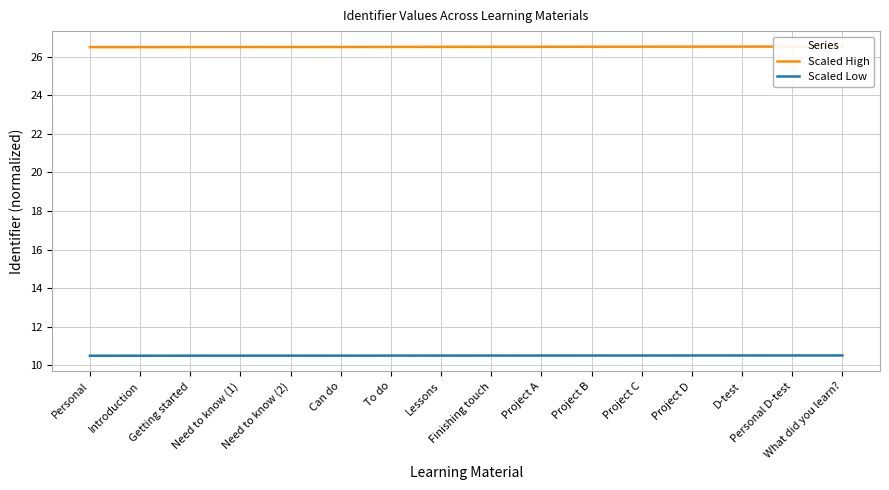

At What did you learn?, list the series in order from smallest to largest.

Scaled Low, Scaled High